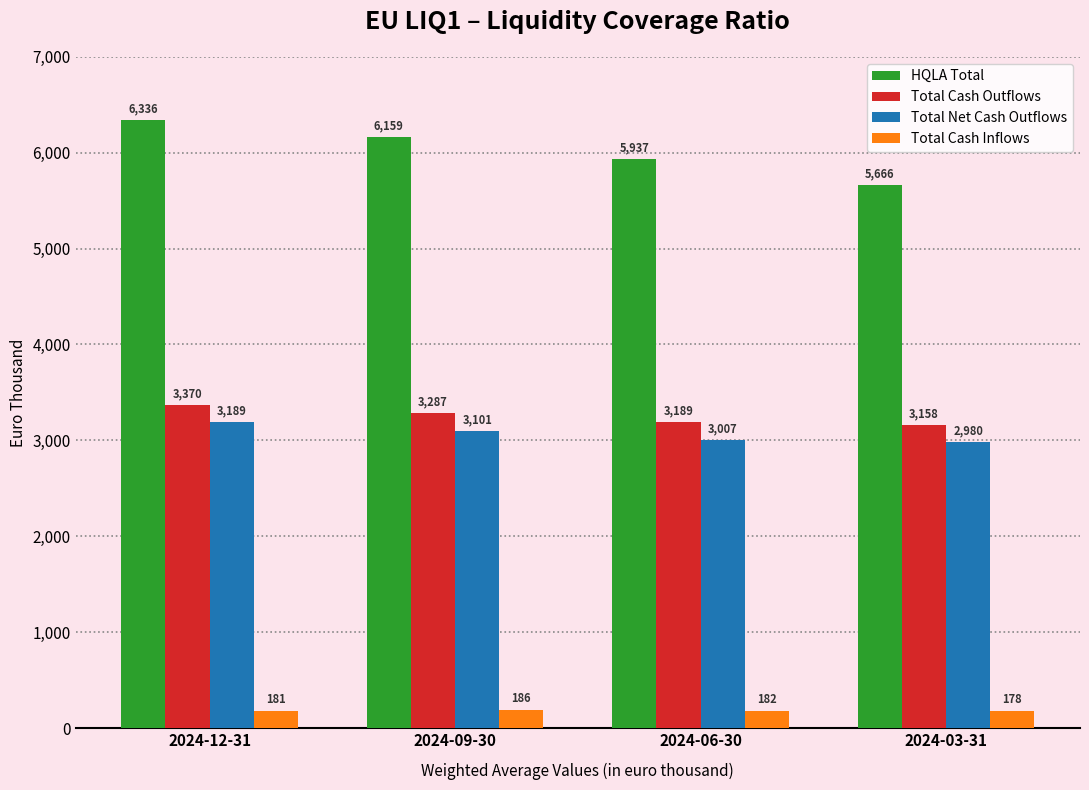

What is the difference between the Total Cash Inflows values at 2024-09-30 and 2024-03-31?

8